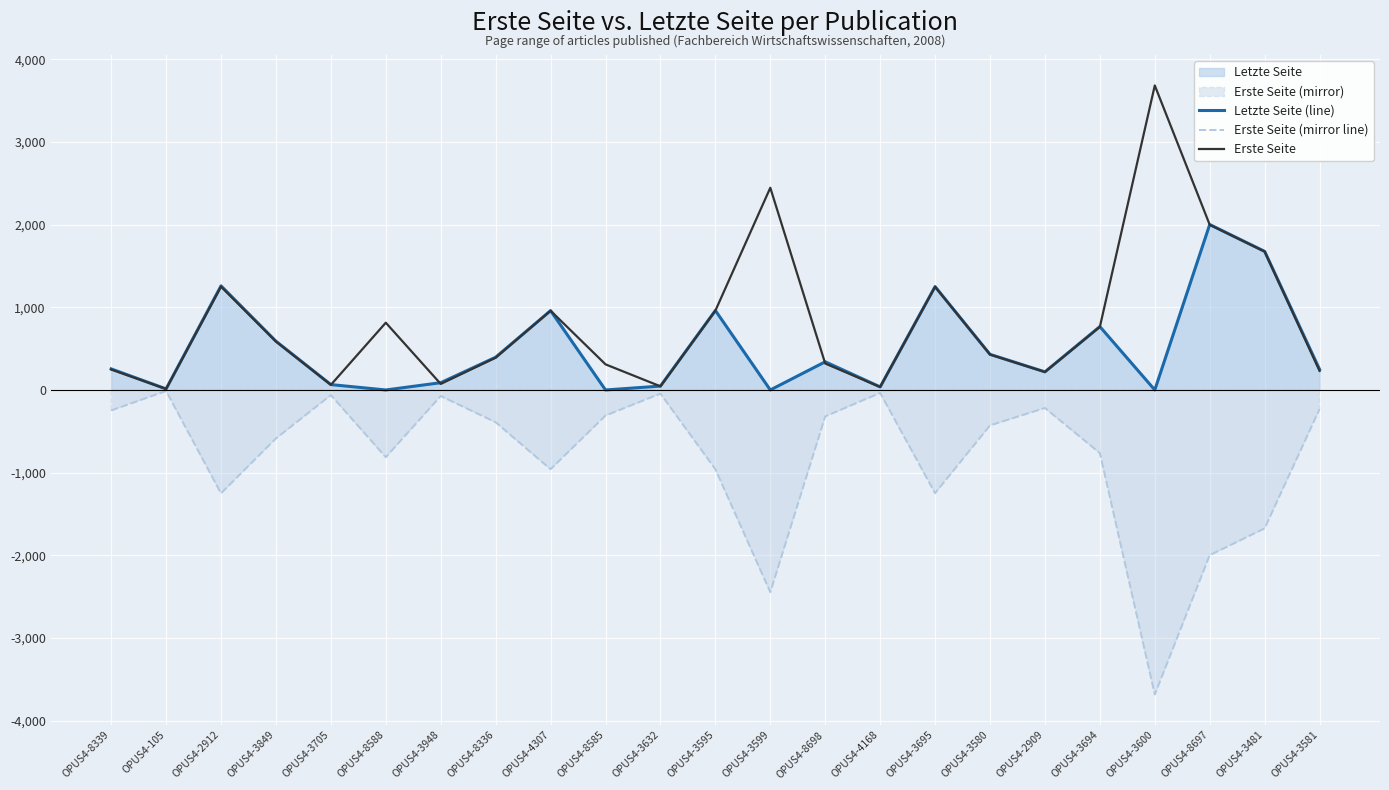

What position from the left is OPUS4-3705?

5